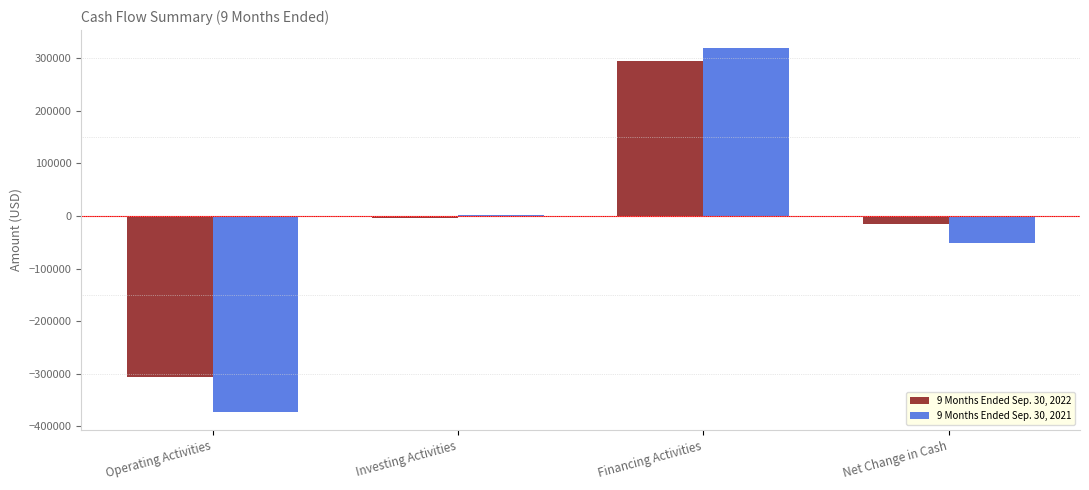

Is it true that 9 Months Ended Sep. 30, 2021 equals 319286 at Financing Activities?

True